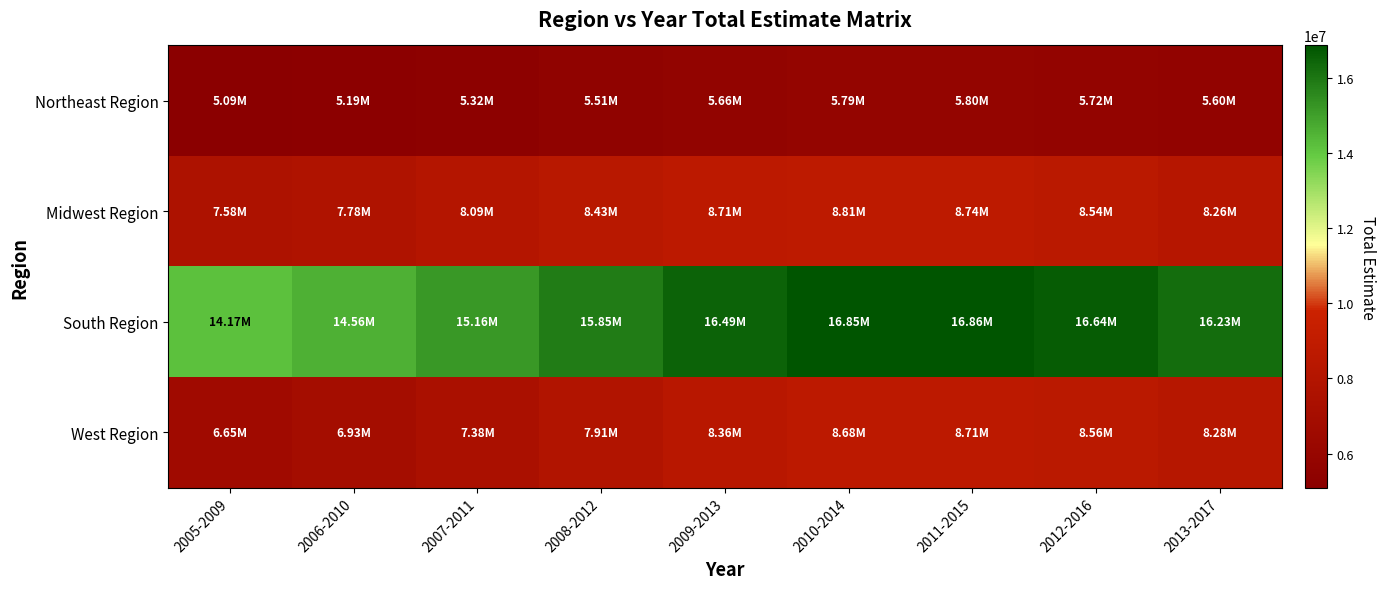

At how many categories does at least one series exceed 10103392?

9